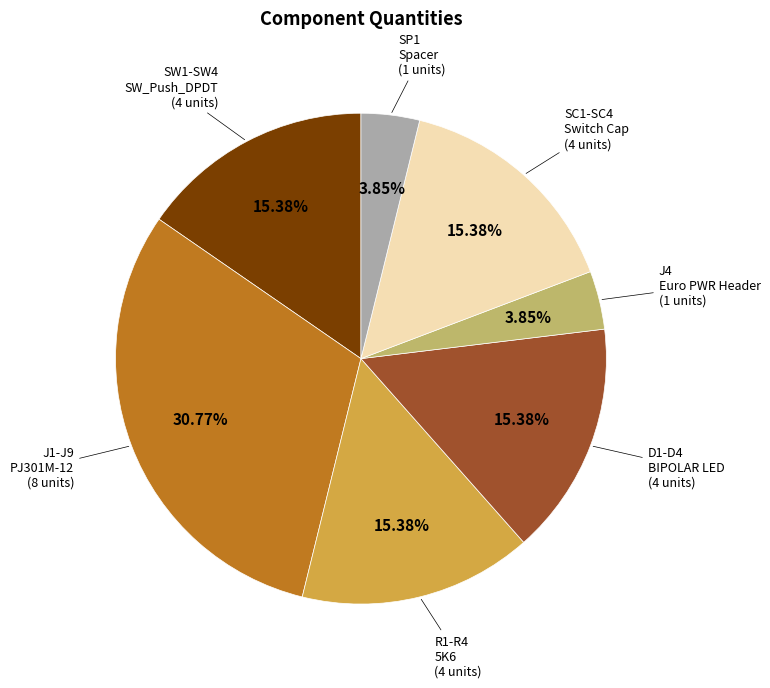

How many segments does this pie chart have?

7